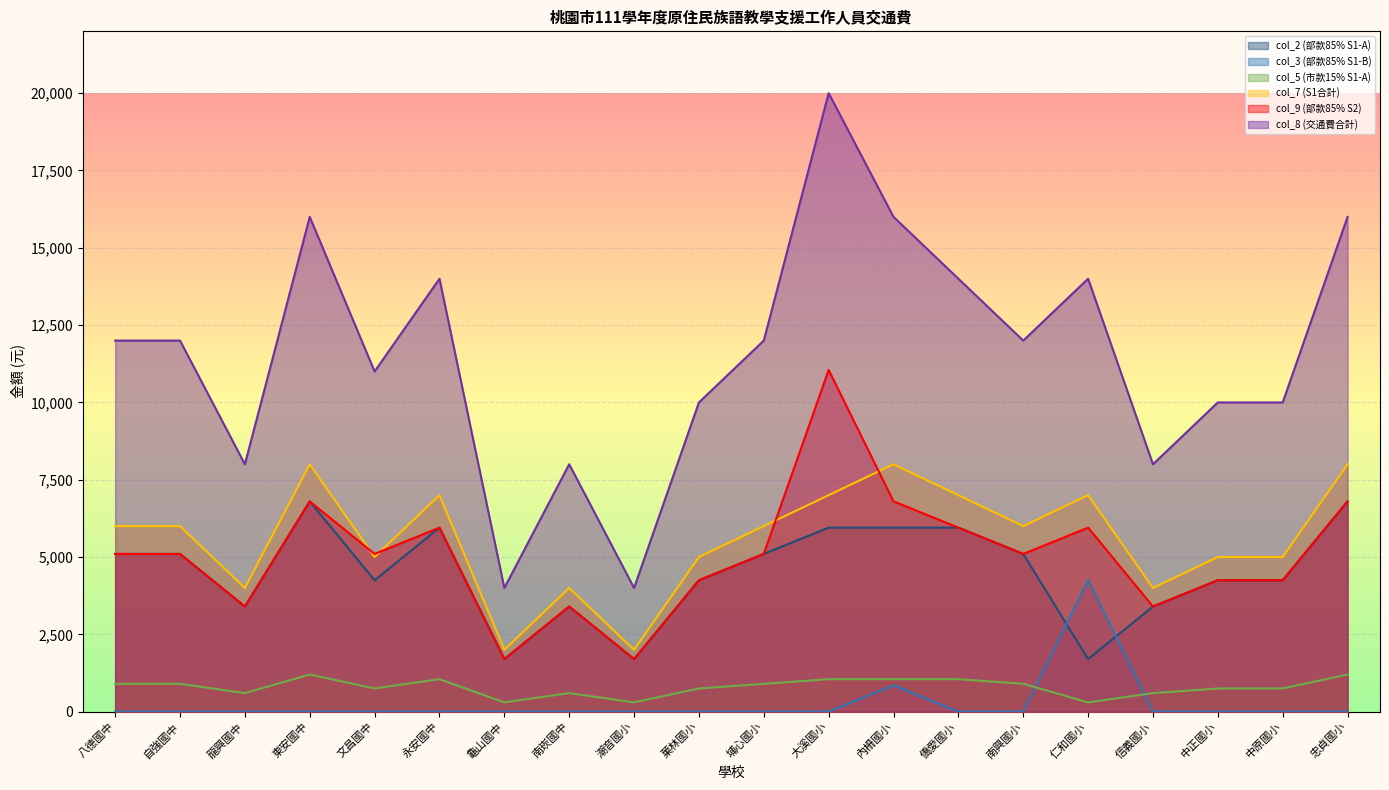

The value of col_5 (市款15% S1-A) at 龍興國中 is 234. True or false?

False